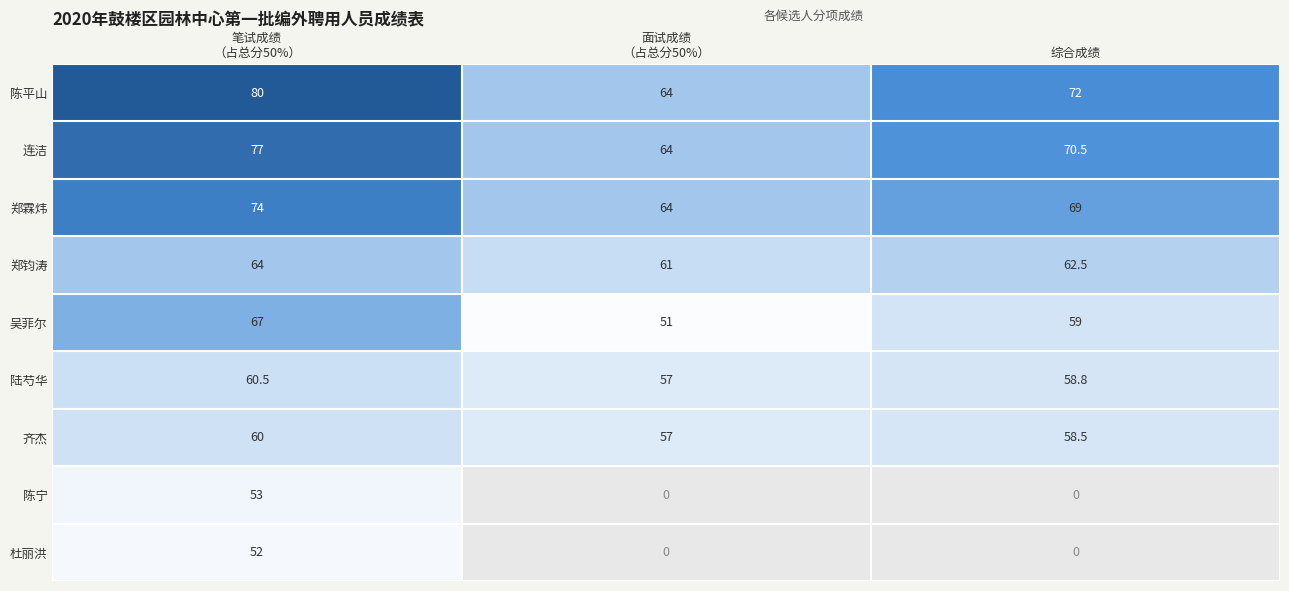

Which label corresponds to the smallest value in the chart?

面试成绩
（占总分50%）